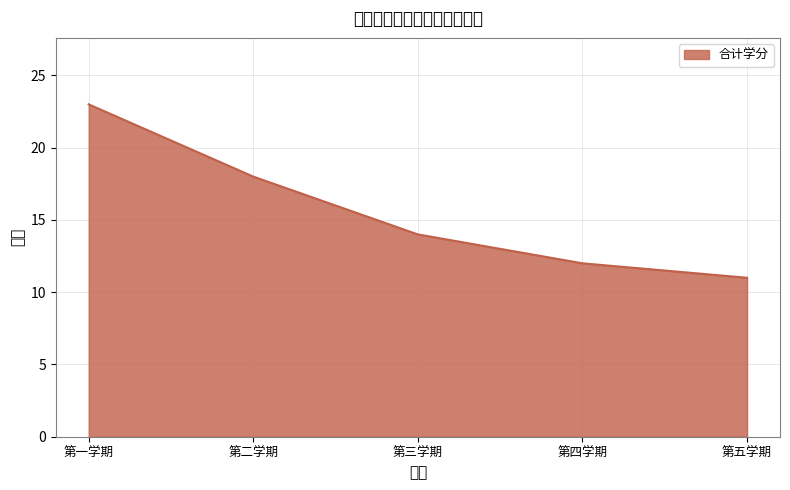

Is it true that the value at 第三学期 is 23?

False